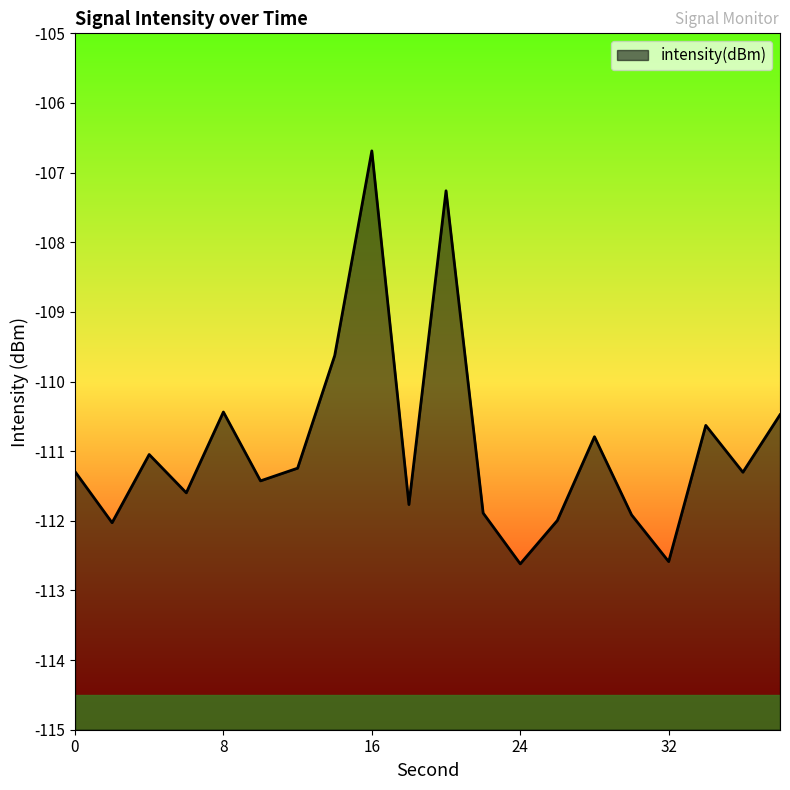

What is the difference between the second highest and second lowest values?

5.3